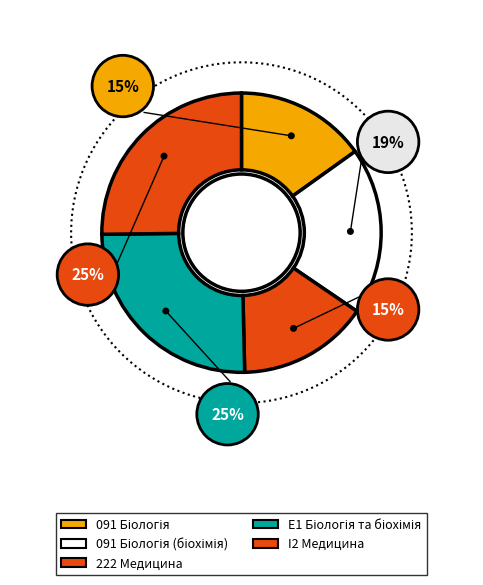

What percentage is the 222 slice, to the nearest percent?

15%